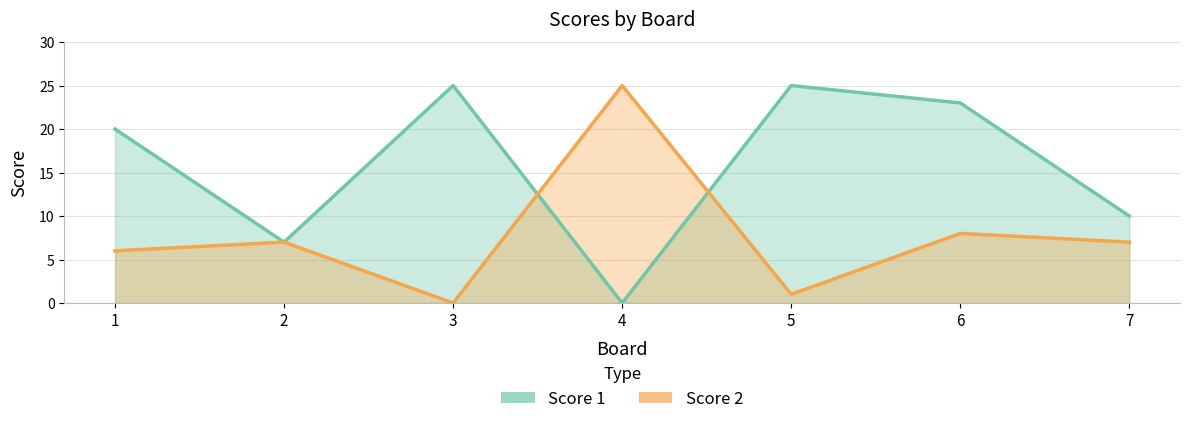

Reading right to left, list all the values displayed in this chart.

Score 1: 7=10	6=23	5=25	4=0	3=25	2=7	1=20
Score 2: 7=7	6=8	5=1	4=25	3=0	2=7	1=6